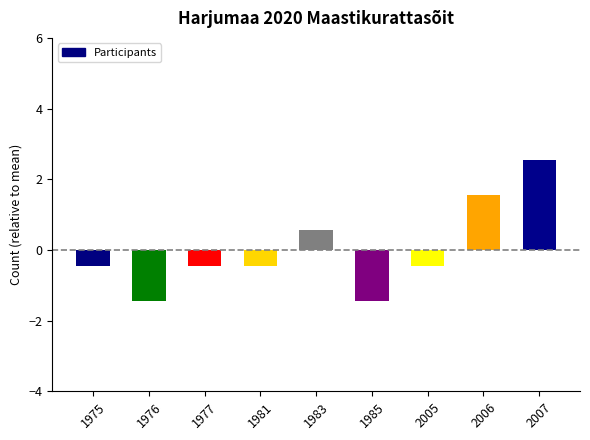

Where does the data first go above 0?

1983